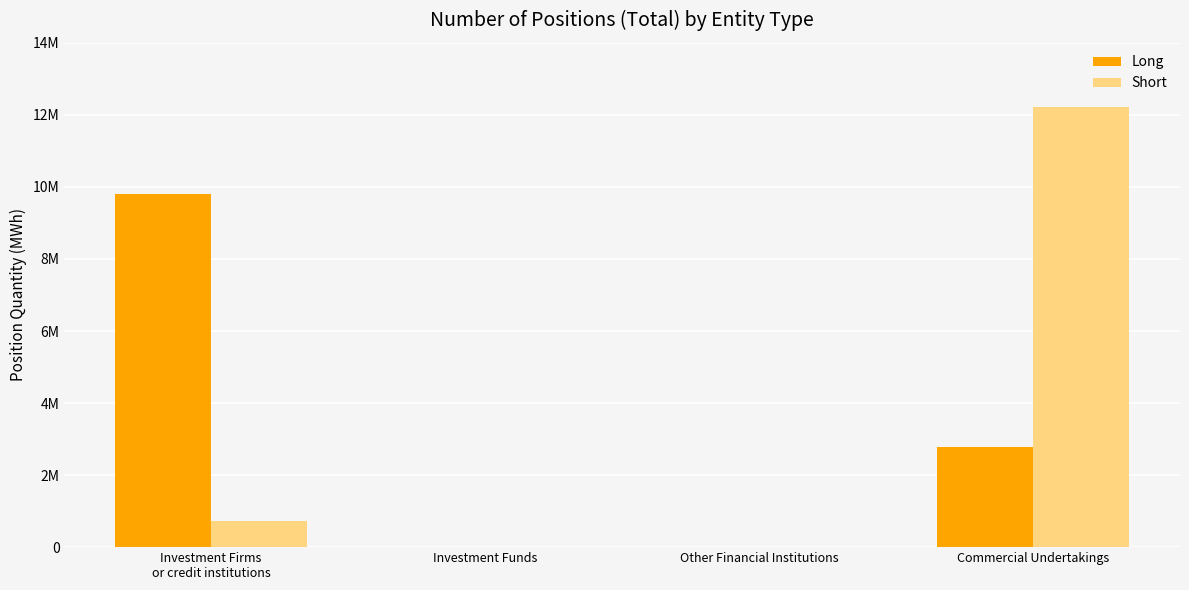

Which series has the widest spread of values?

Short